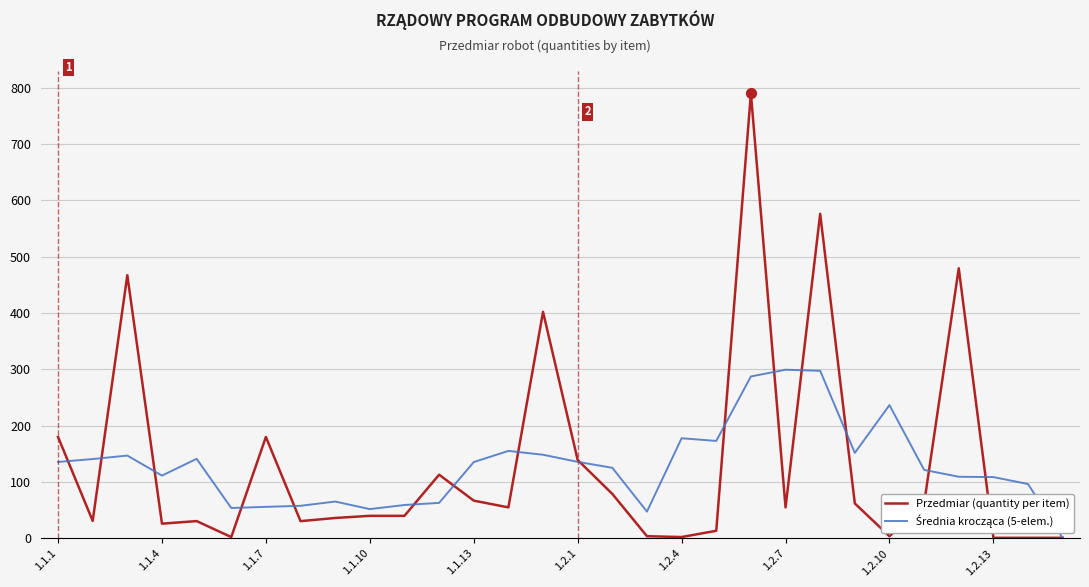

Which series has the widest spread of values?

Przedmiar (quantity per item)